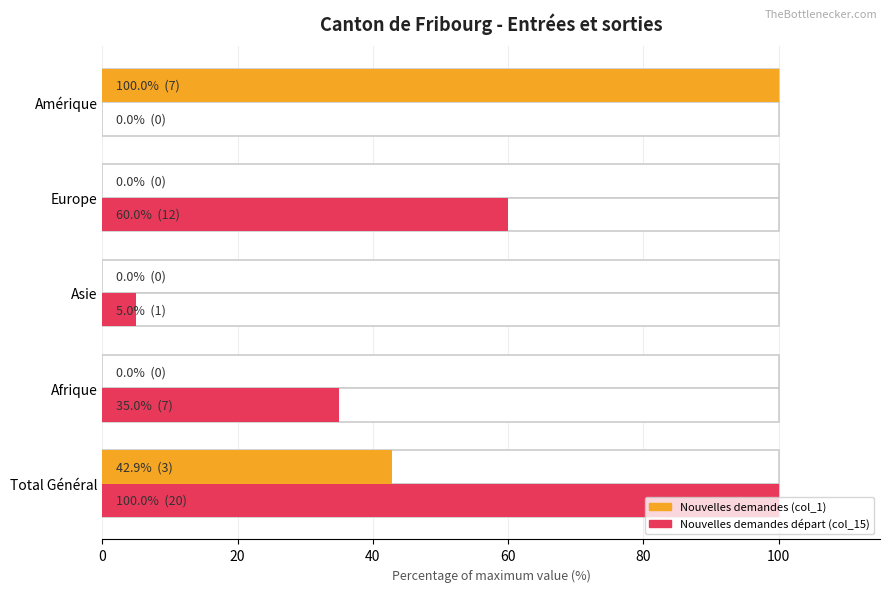

What is the difference between the highest and lowest values at Asie?

5.0